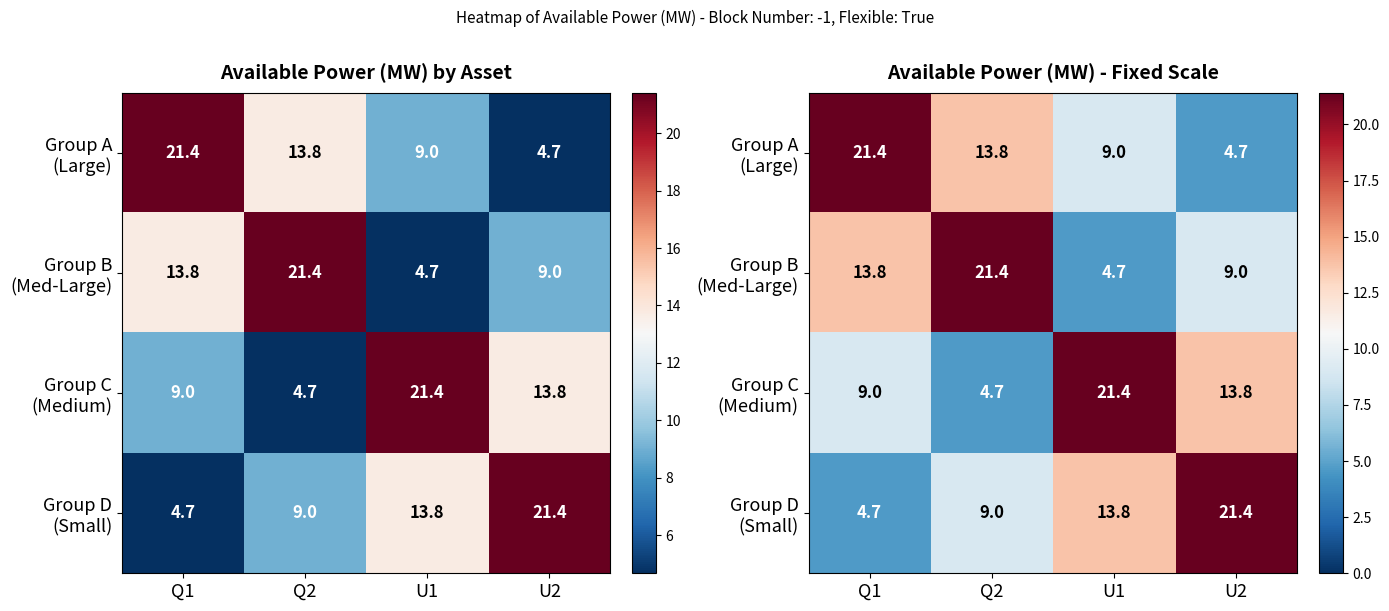

Count the number of categories in the chart.

4